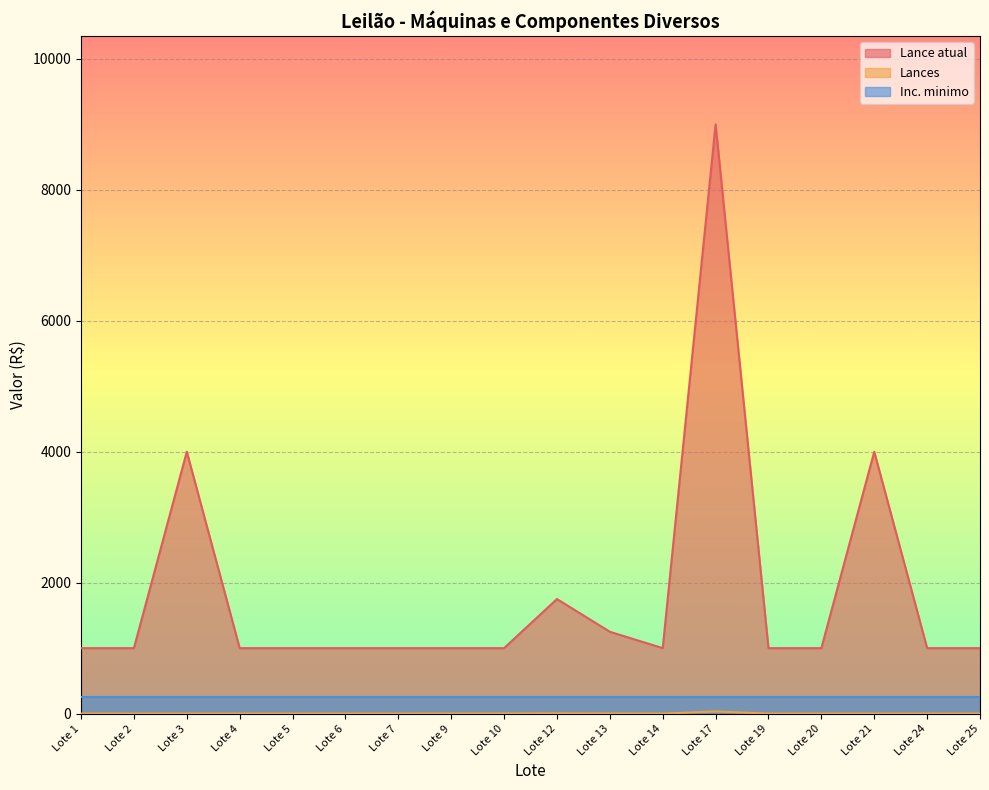

Which category has the lowest value in the Lances series?

Lote 2